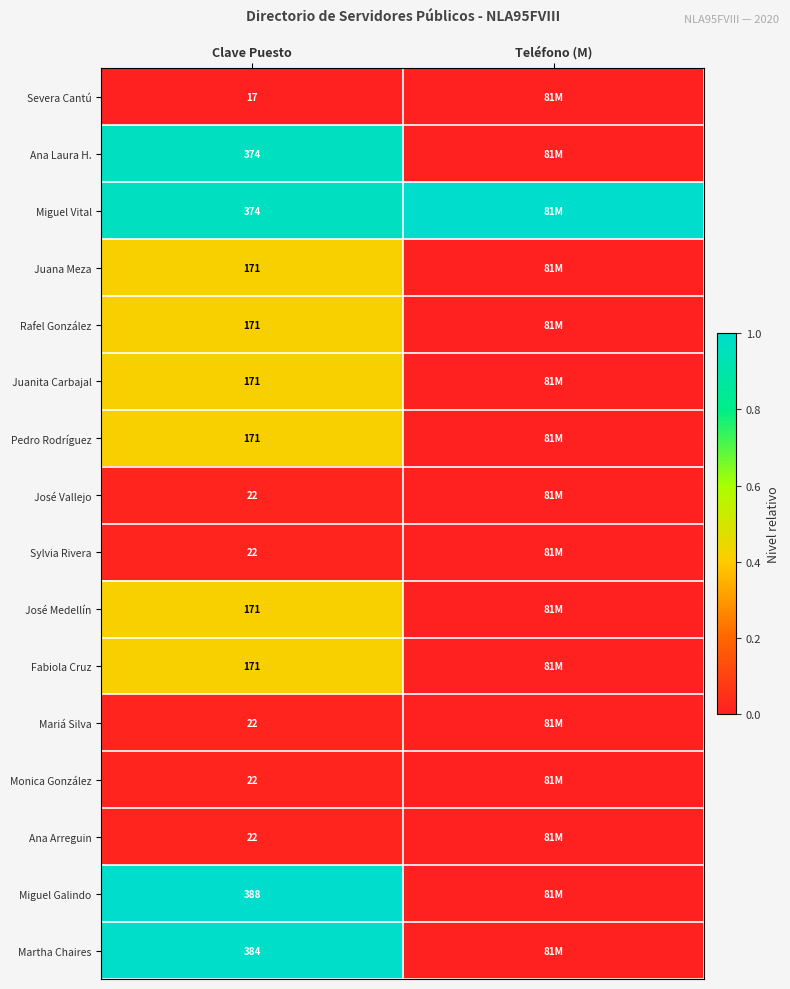

At which category does the chart reach its peak across all series?

Teléfono (M)